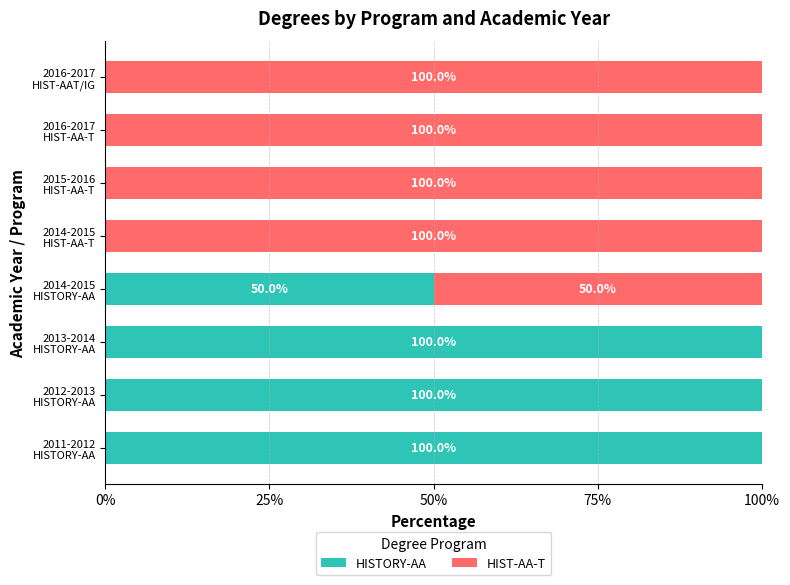

What is the sum of all HISTORY-AA values?

350